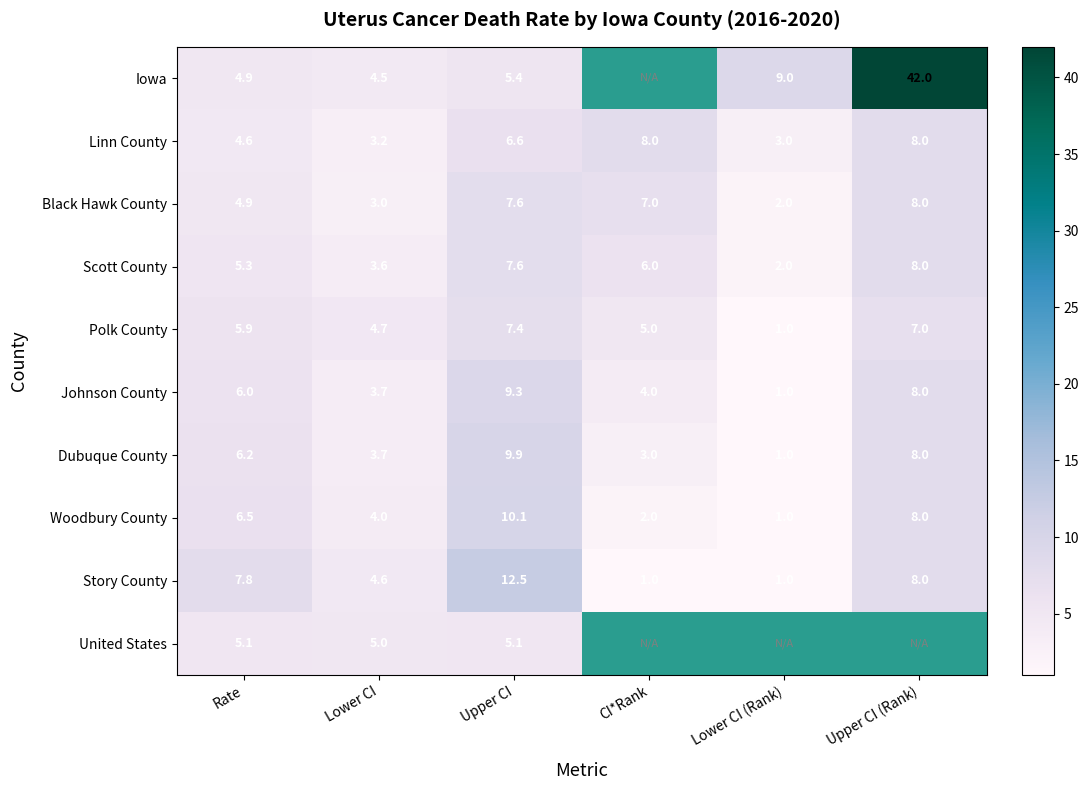

How many distinct data groups are displayed?

10